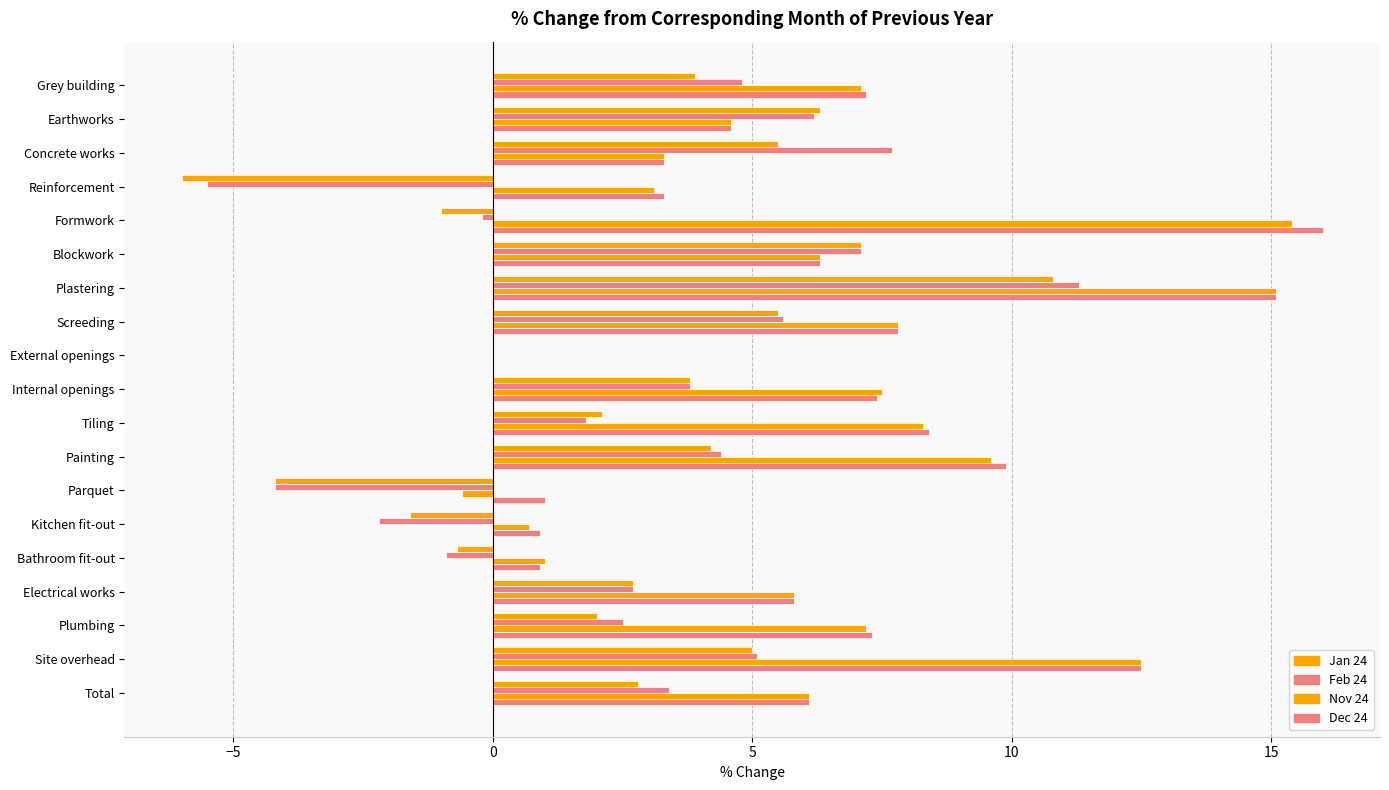

Count the number of categories in the chart.

19